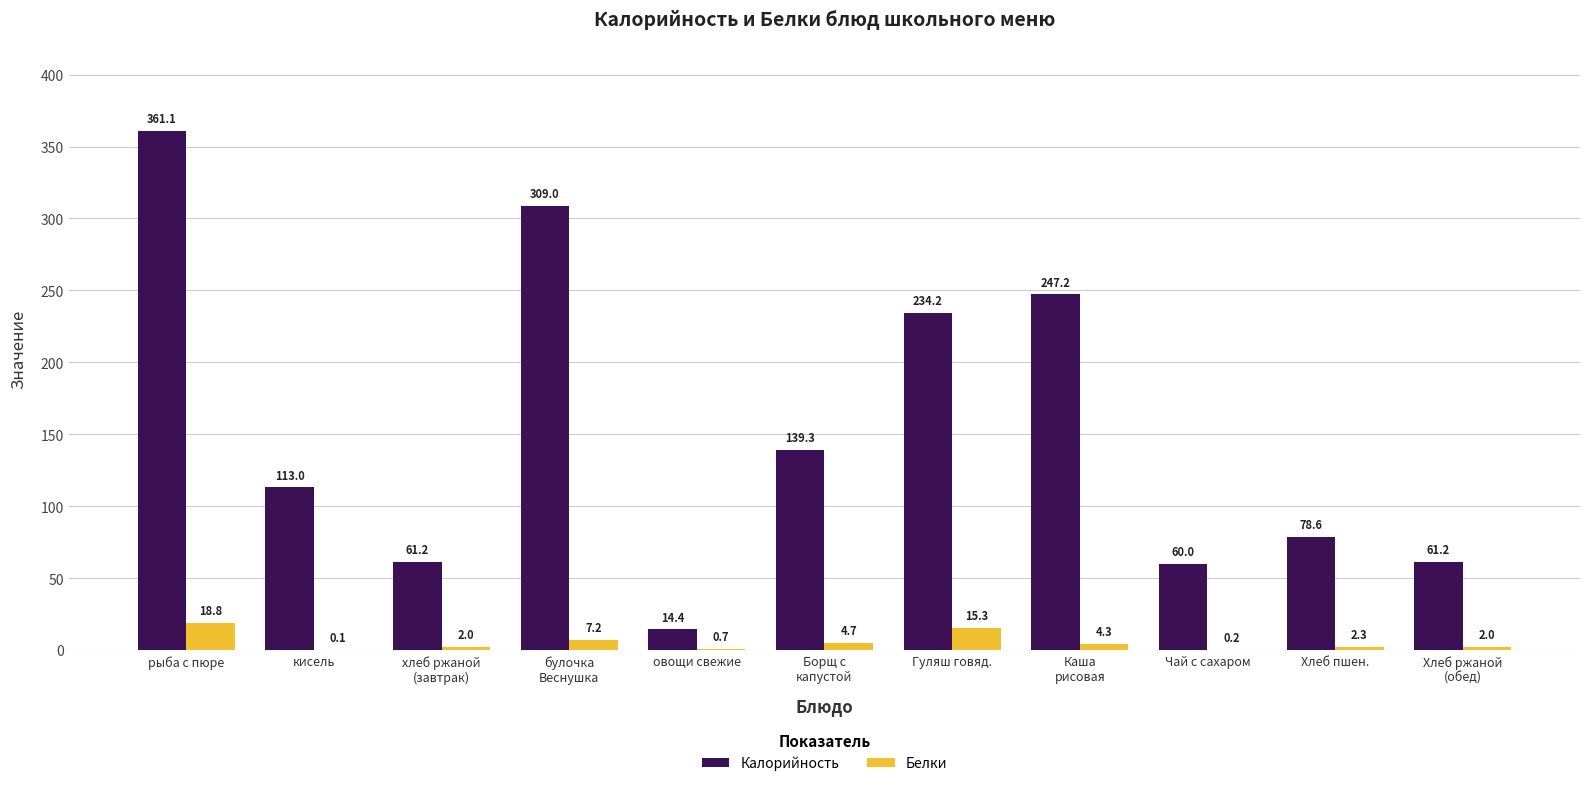

Where does the Калорийность series first go above 113?

рыба с пюре